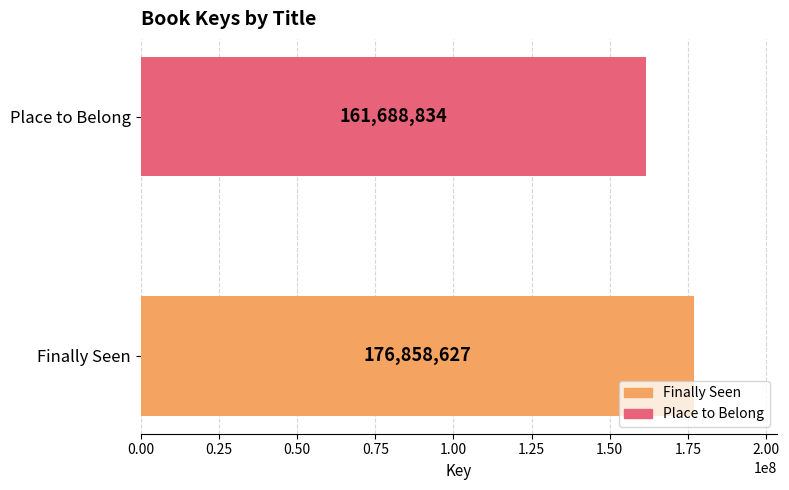

How many data points are less than 176858627?

1